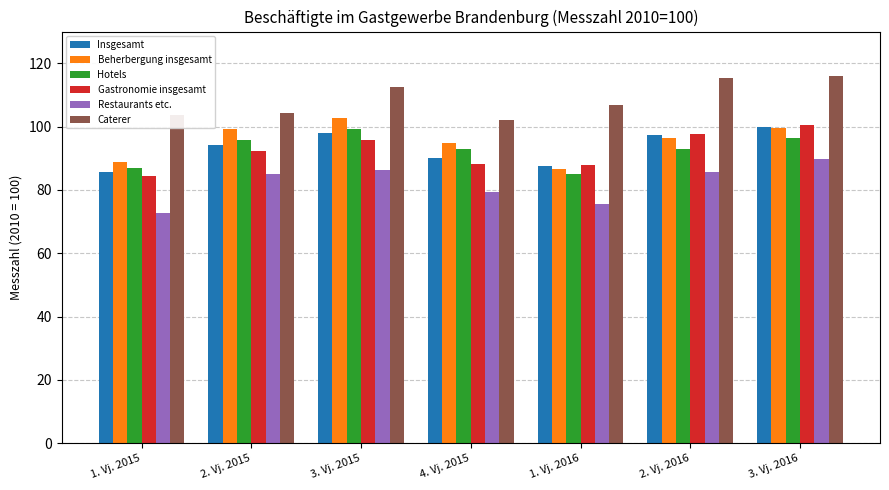

Is the value of Insgesamt at 3. Vj. 2015 greater than the value of Gastronomie insgesamt at 2. Vj. 2015?

Yes